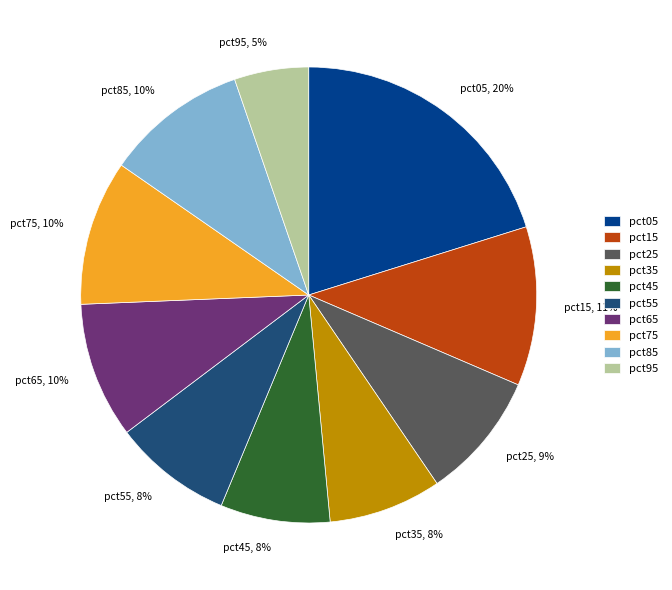

Which category has the smallest portion of the pie?

pct95